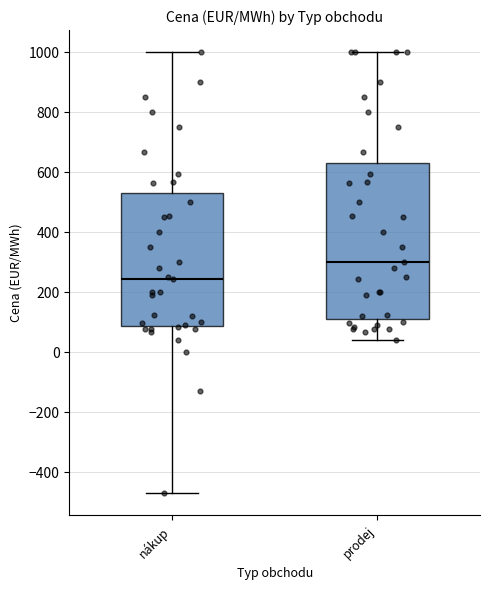

Where does the upper whisker of the box for prodej end on the y-axis? The values are not printed on the chart, so give them approximately, as read against the axis.

1000